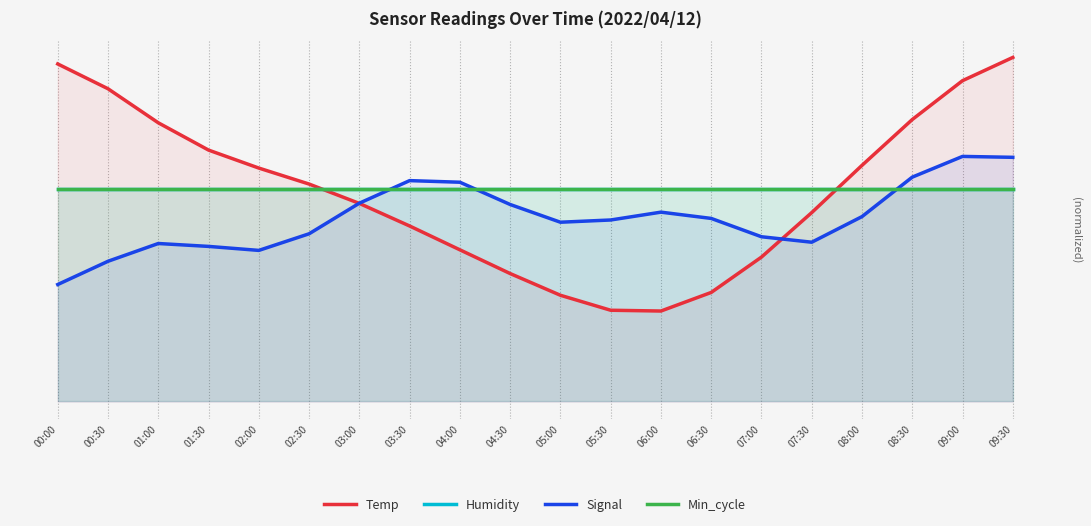

After their last crossing, which series has the higher values: Min_cycle or Signal?

Signal